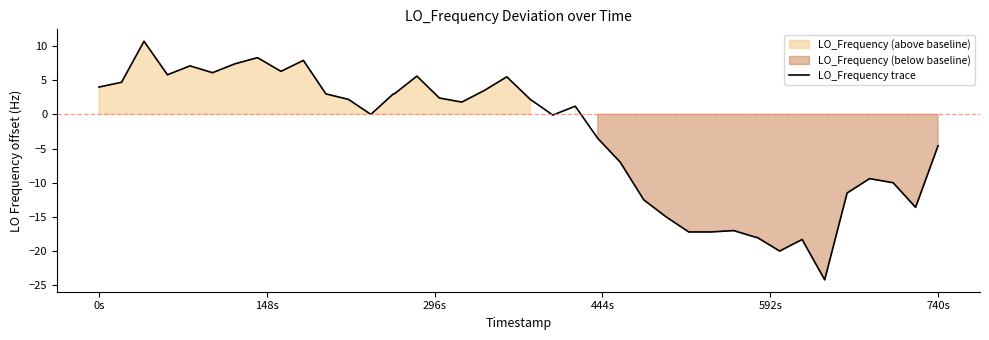

What is the maximum value for LO_Frequency trace?

10.7